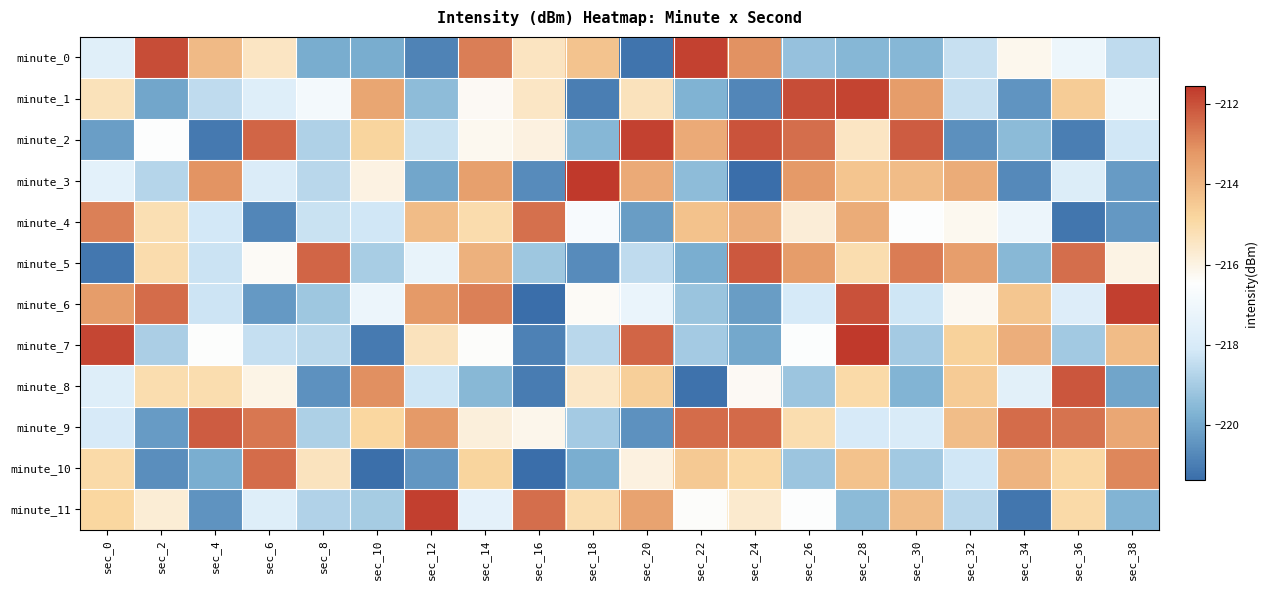

List the series in order of their peak value, highest first.

minute_3, minute_7, minute_11, minute_6, minute_0, minute_2, minute_1, minute_8, minute_5, minute_9, minute_10, minute_4